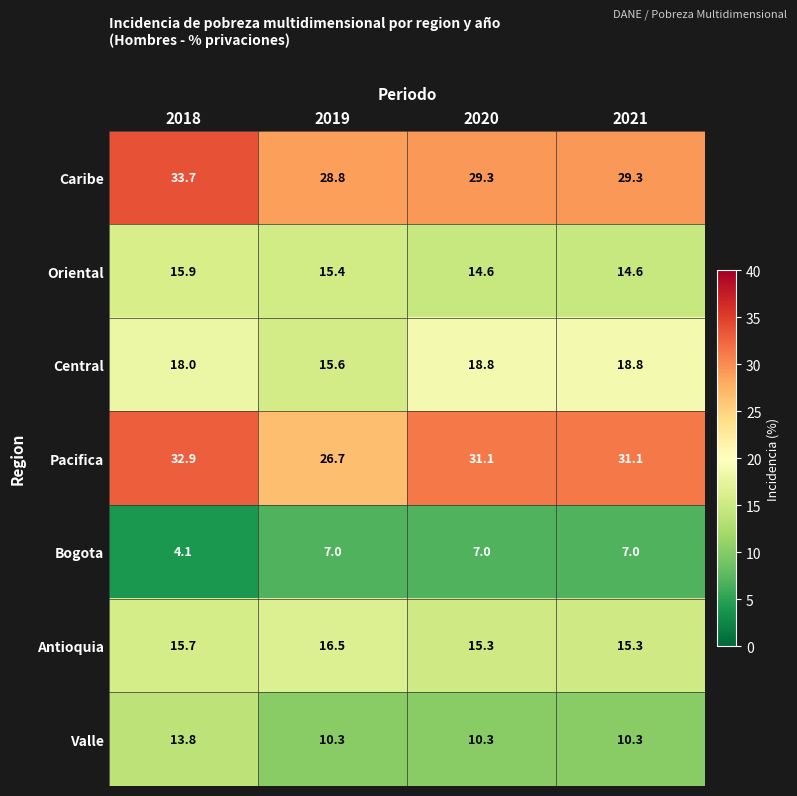

Which label corresponds to the largest value in the chart?

2018